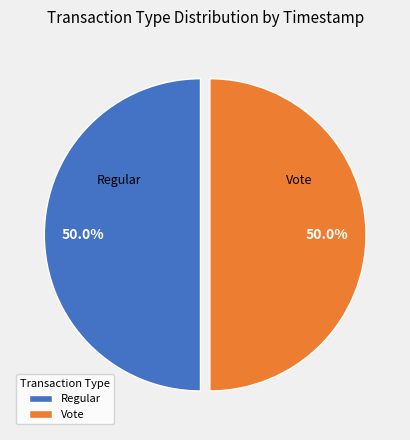

True or false: Regular accounts for 50% of the total.

True